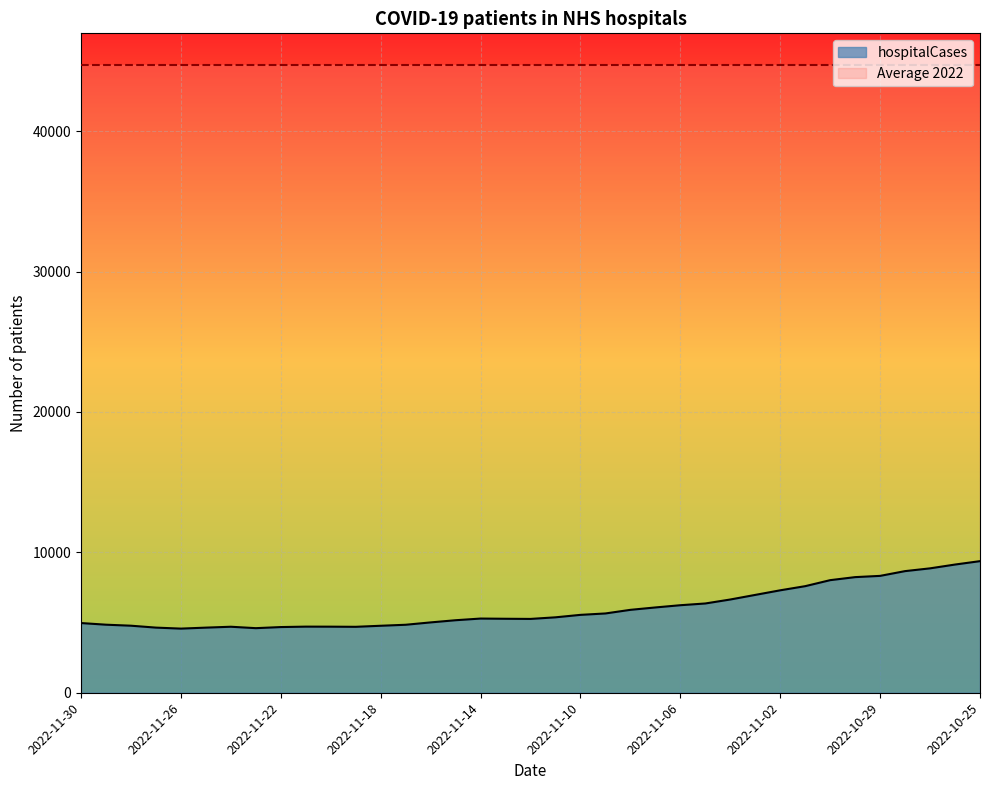

Which label corresponds to the largest value in the chart?

2022-10-25